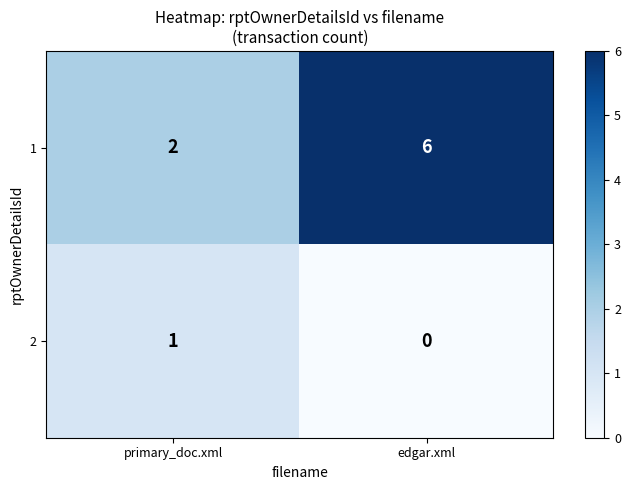

Reading right to left, extract all data points from this chart.

1: 6	2
2: 0	1